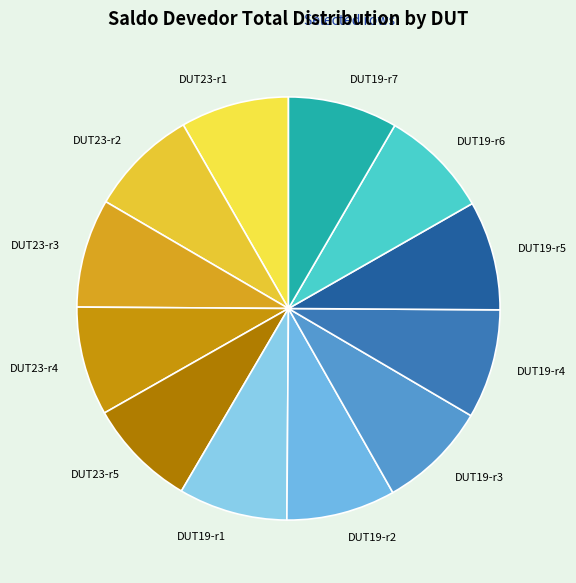

Is it true that DUT19-r2 is 1% of the pie?

False